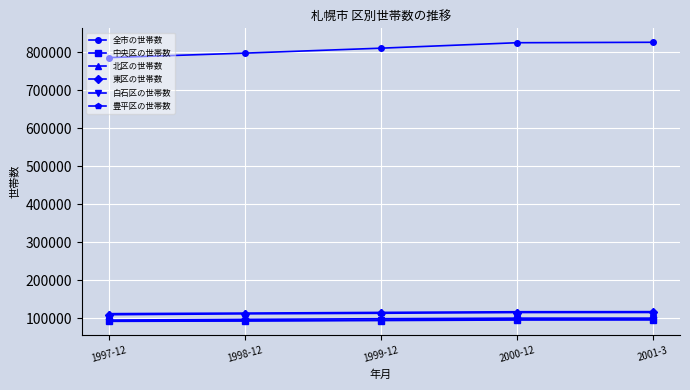

What is the sum of the 豊平区の世帯数 values at 2000-12 and 2001-3?

200420